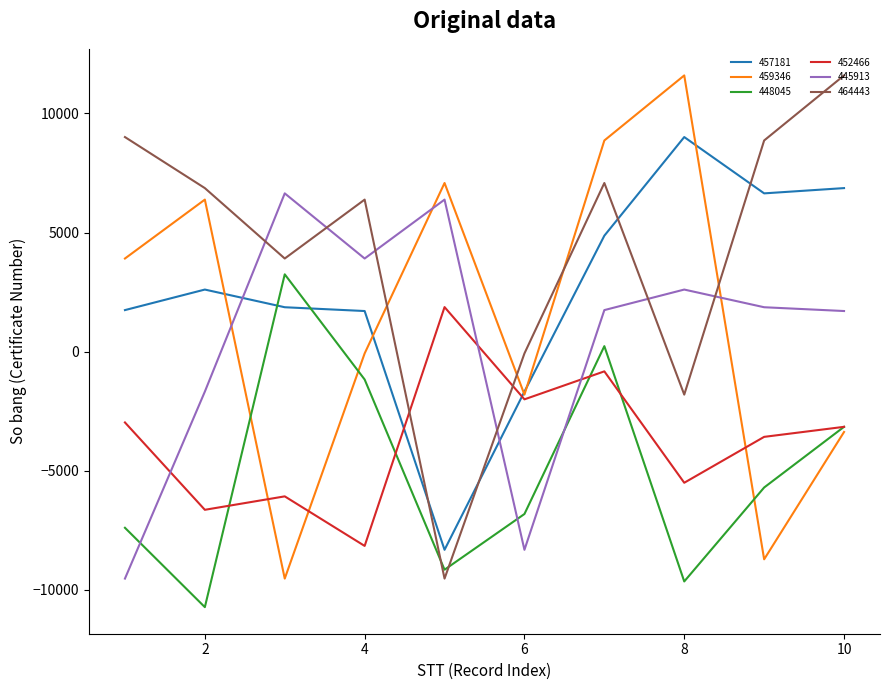

How many values in the 452466 series exceed -3154?

4